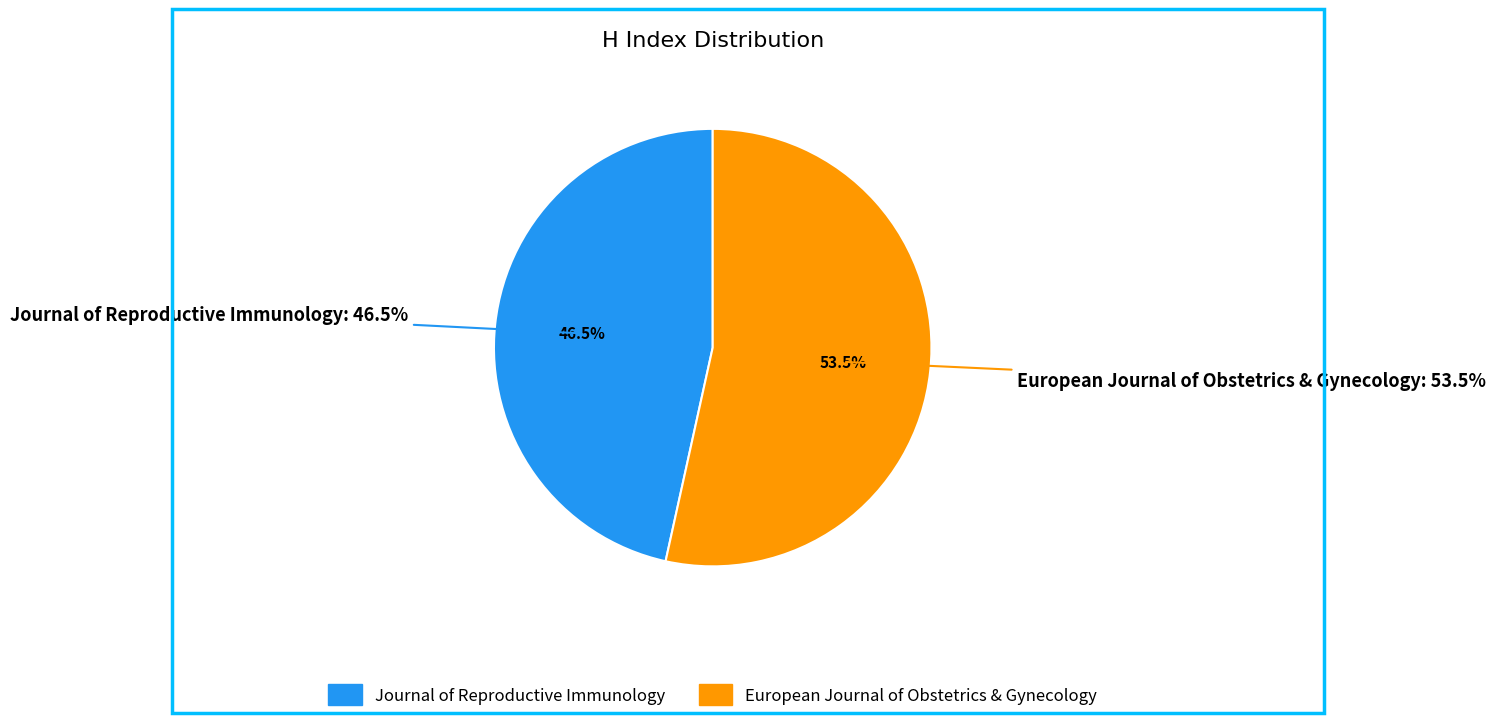

True or false: European Journal of Obstetrics & Gynecology accounts for 48% of the total.

False